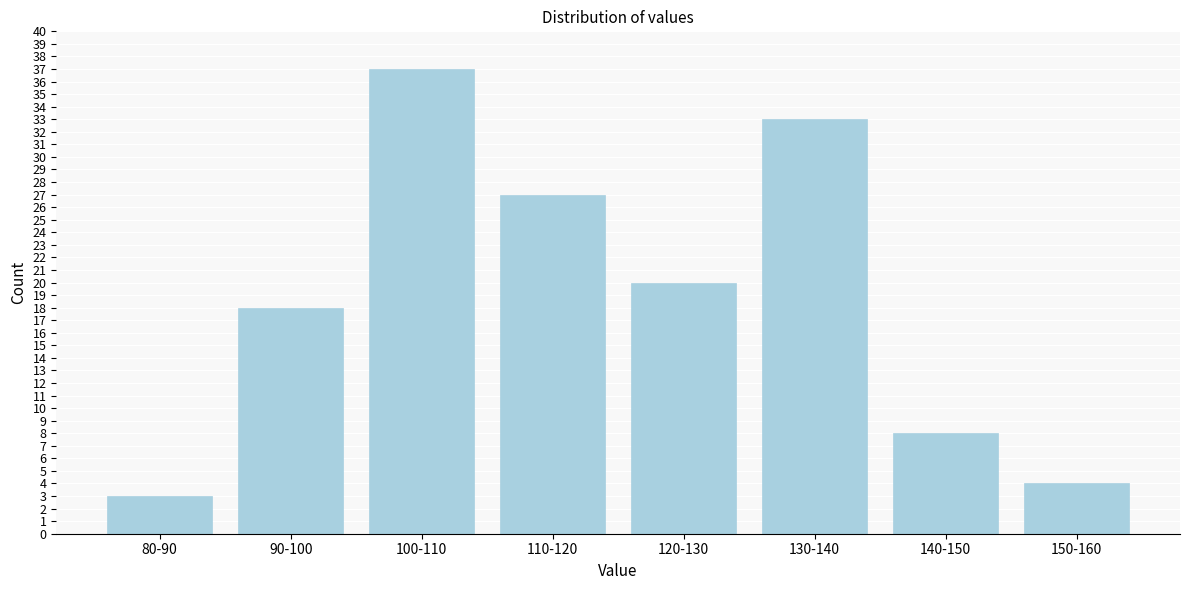

Reading left to right, transcribe all the data shown in this chart.

3	18	37	27	20	33	8	4